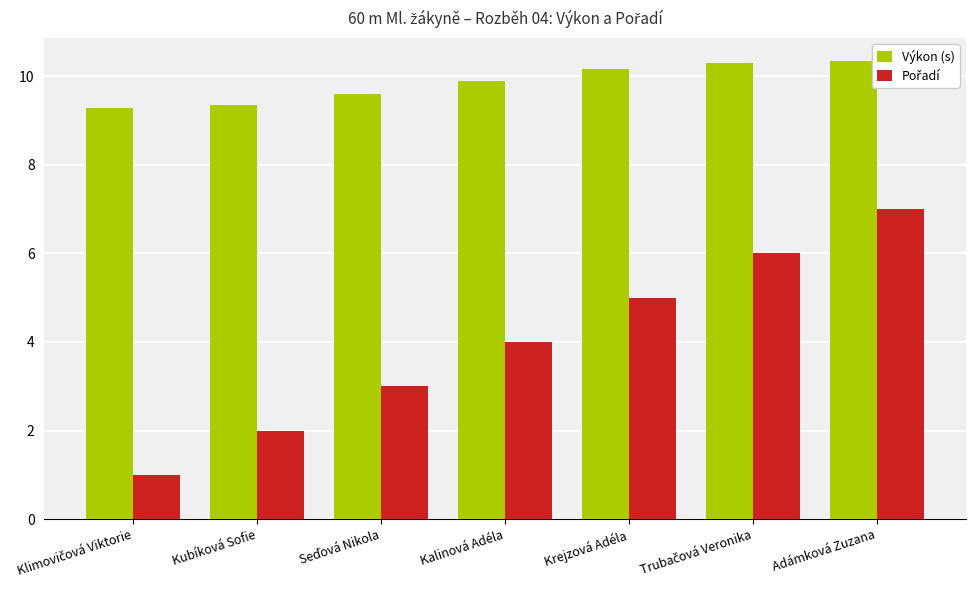

What is the difference between the highest and lowest values at Kalinová Adéla?

5.9